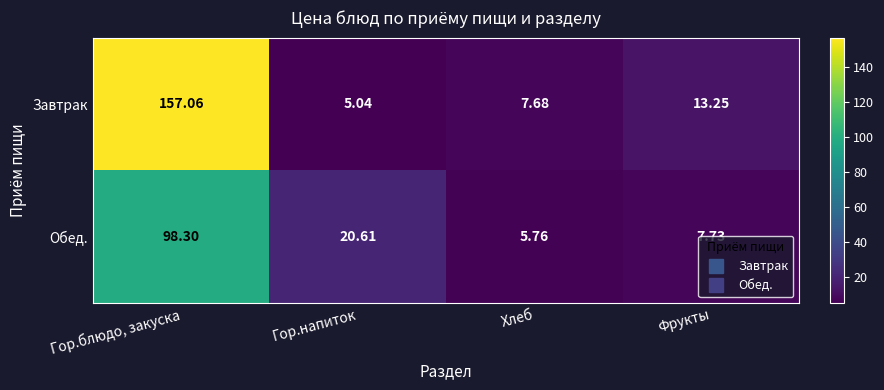

At Хлеб, list the series in order from largest to smallest.

Завтрак, Обед.